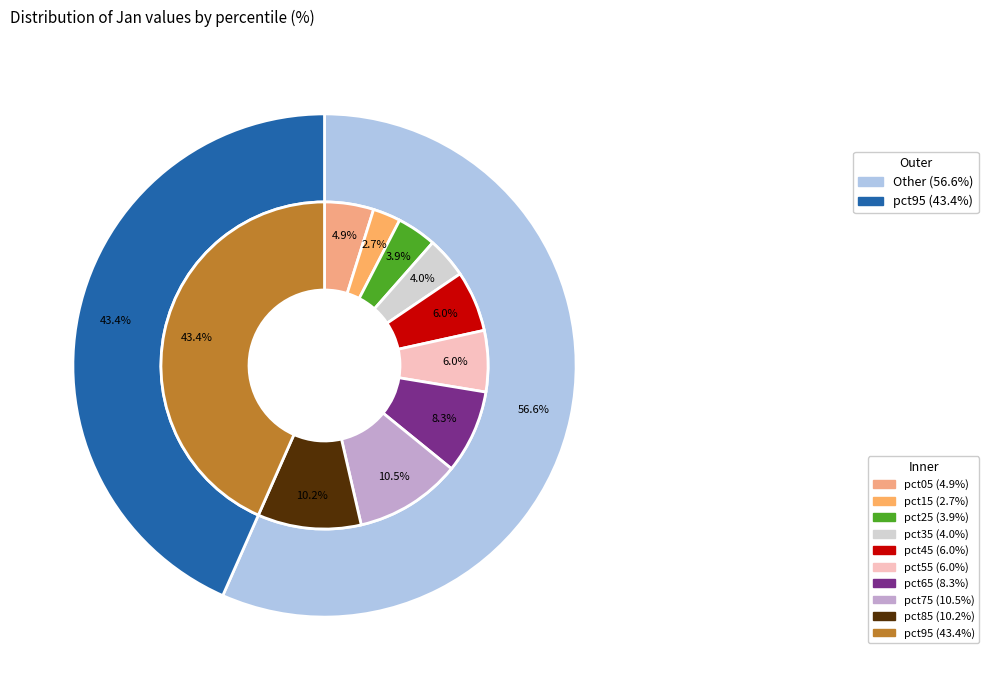

Is the sum of pct25 and pct35 greater than half?

No